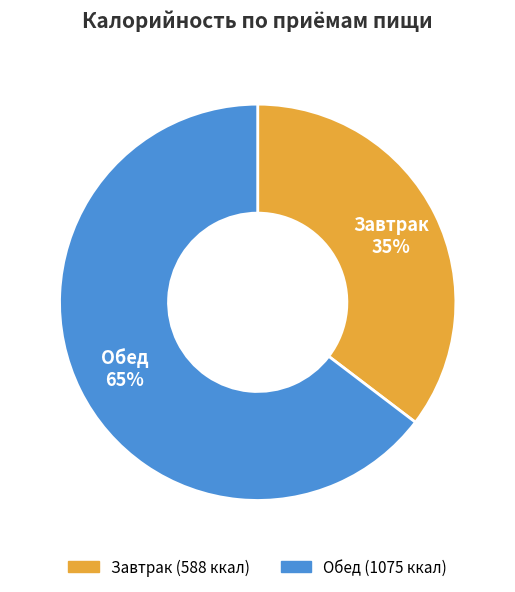

Which has a higher value, Завтрак or Обед?

Обед